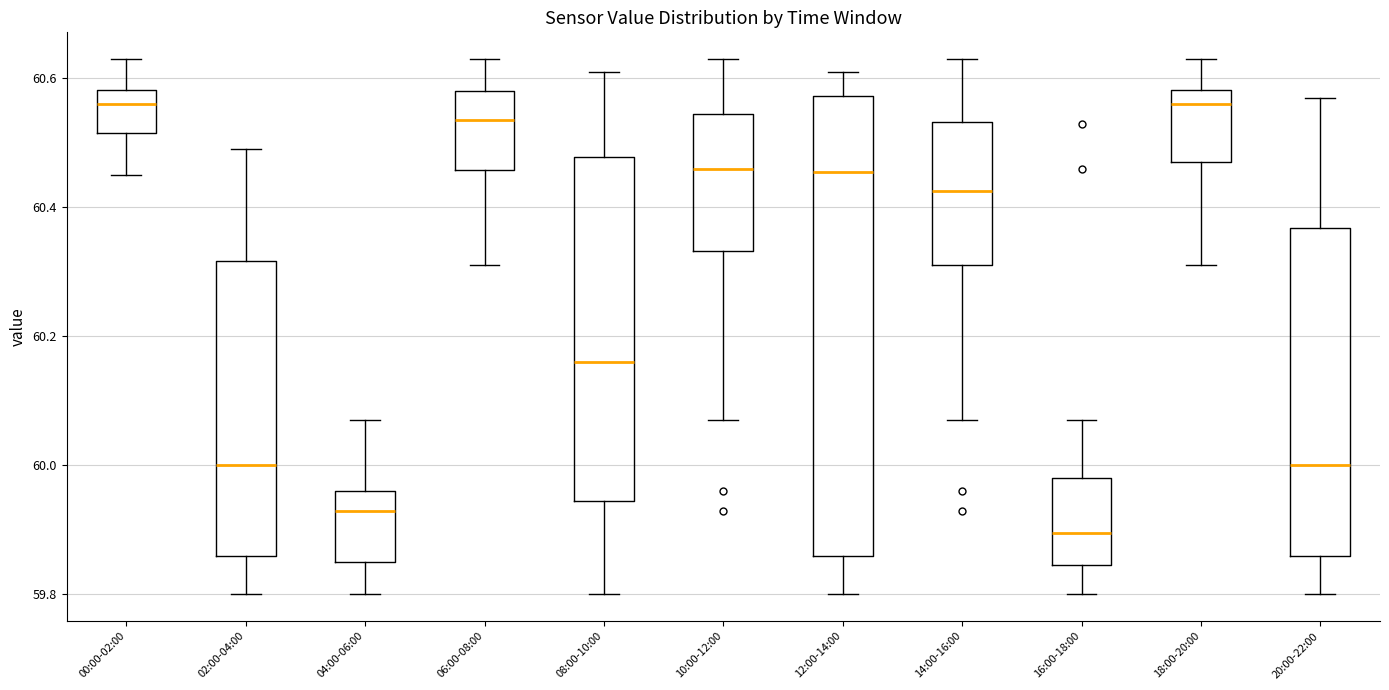

Reading left to right, read every box against the y-axis: the position of its median line, the range the box covers, and the ends of its whiskers. The values are not printed on the chart, so give them approximately, as read against the axis.

00:00-02:00: median 60.56, box 60.52 to 60.58, whiskers 60.46 to 60.64
02:00-04:00: median 60.00, box 59.86 to 60.32, whiskers 59.80 to 60.50
04:00-06:00: median 59.94, box 59.86 to 59.96, whiskers 59.80 to 60.08
06:00-08:00: median 60.54, box 60.46 to 60.58, whiskers 60.32 to 60.64
08:00-10:00: median 60.16, box 59.94 to 60.48, whiskers 59.80 to 60.62
10:00-12:00: median 60.46, box 60.34 to 60.54, whiskers 60.08 to 60.64
12:00-14:00: median 60.46, box 59.86 to 60.58, whiskers 59.80 to 60.62
14:00-16:00: median 60.42, box 60.32 to 60.54, whiskers 60.08 to 60.64
16:00-18:00: median 59.90, box 59.84 to 59.98, whiskers 59.80 to 60.08
18:00-20:00: median 60.56, box 60.48 to 60.58, whiskers 60.32 to 60.64
20:00-22:00: median 60.00, box 59.86 to 60.36, whiskers 59.80 to 60.58